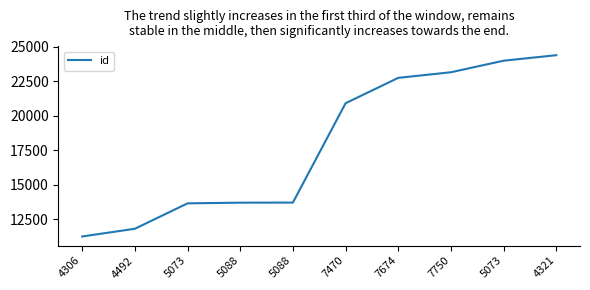

Count the number of data series in this chart.

1